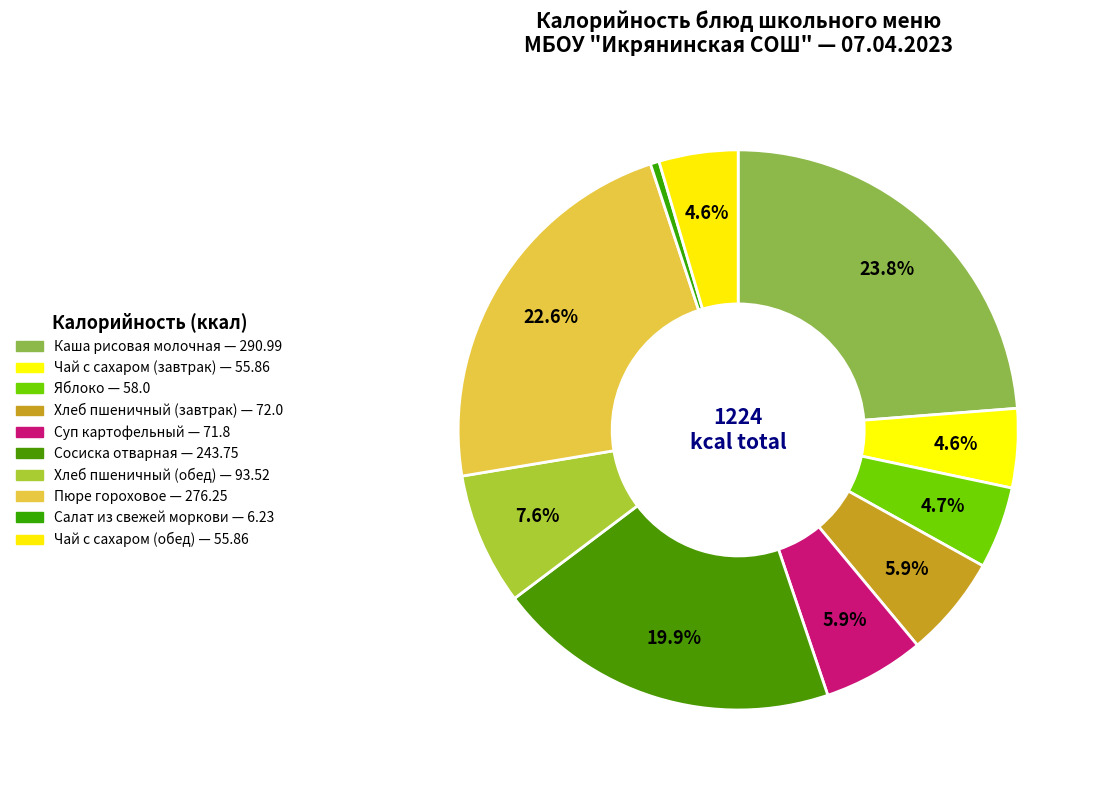

Count the number of slices in the pie.

10